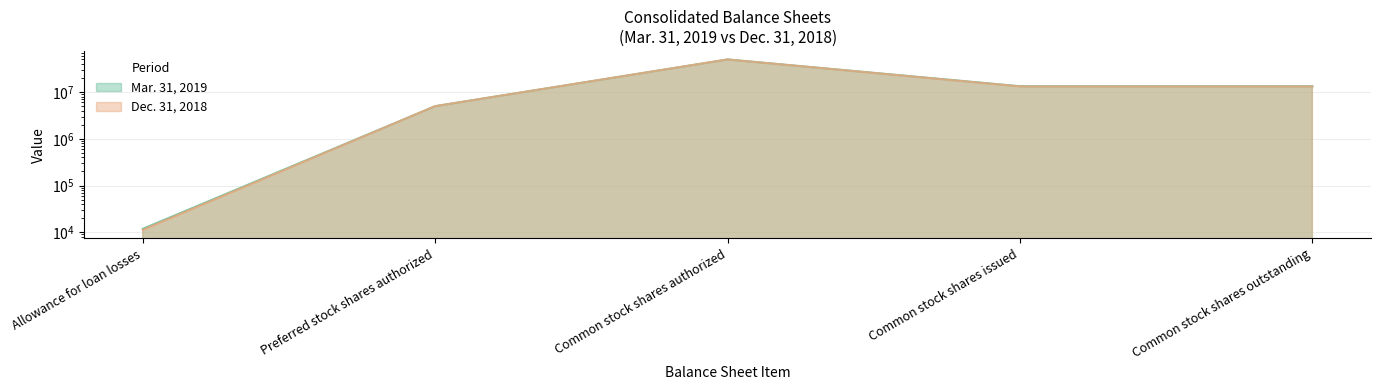

True or false: Mar. 31, 2019 and Dec. 31, 2018 intersect in this chart.

False